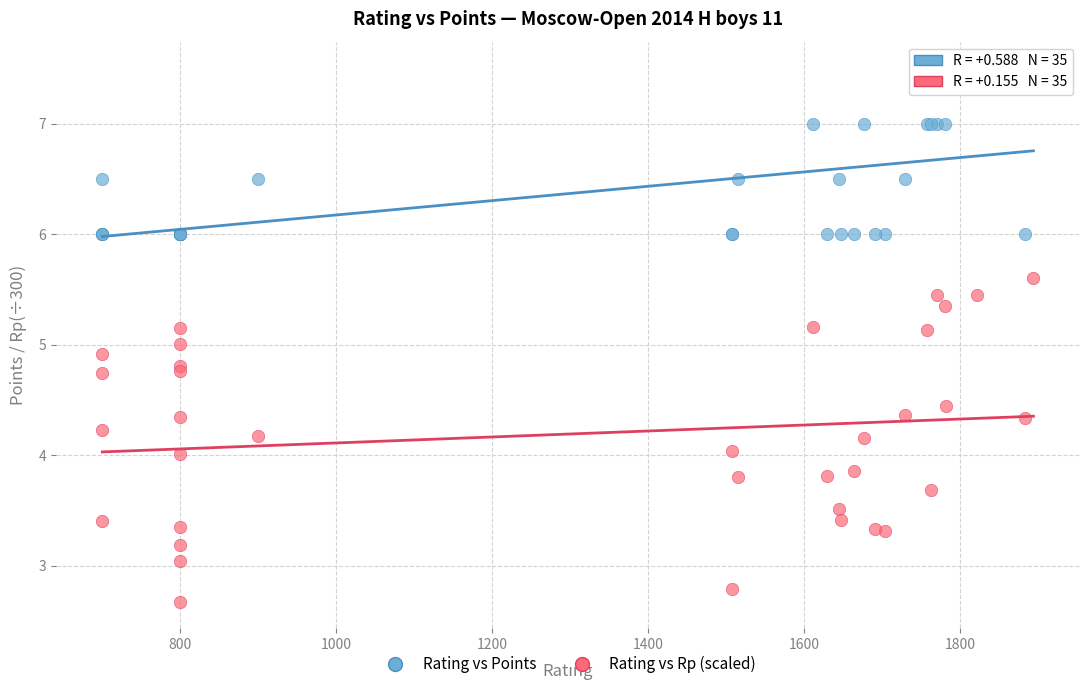

Which series has the largest Y range (max minus min)?

Rating vs Rp (scaled)